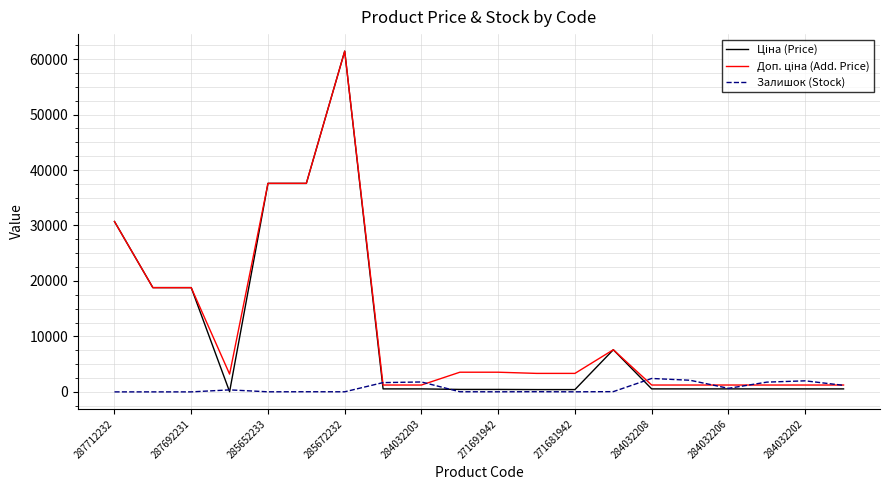

What is the highest value of the Залишок (Stock) series?

2419.0